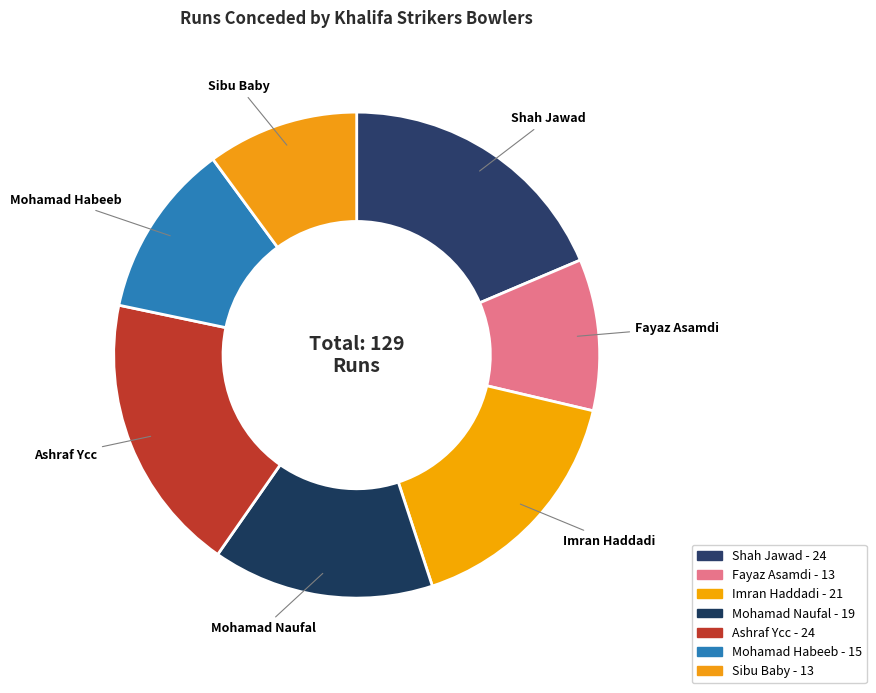

To the nearest percent, what is the average slice percentage?

14%